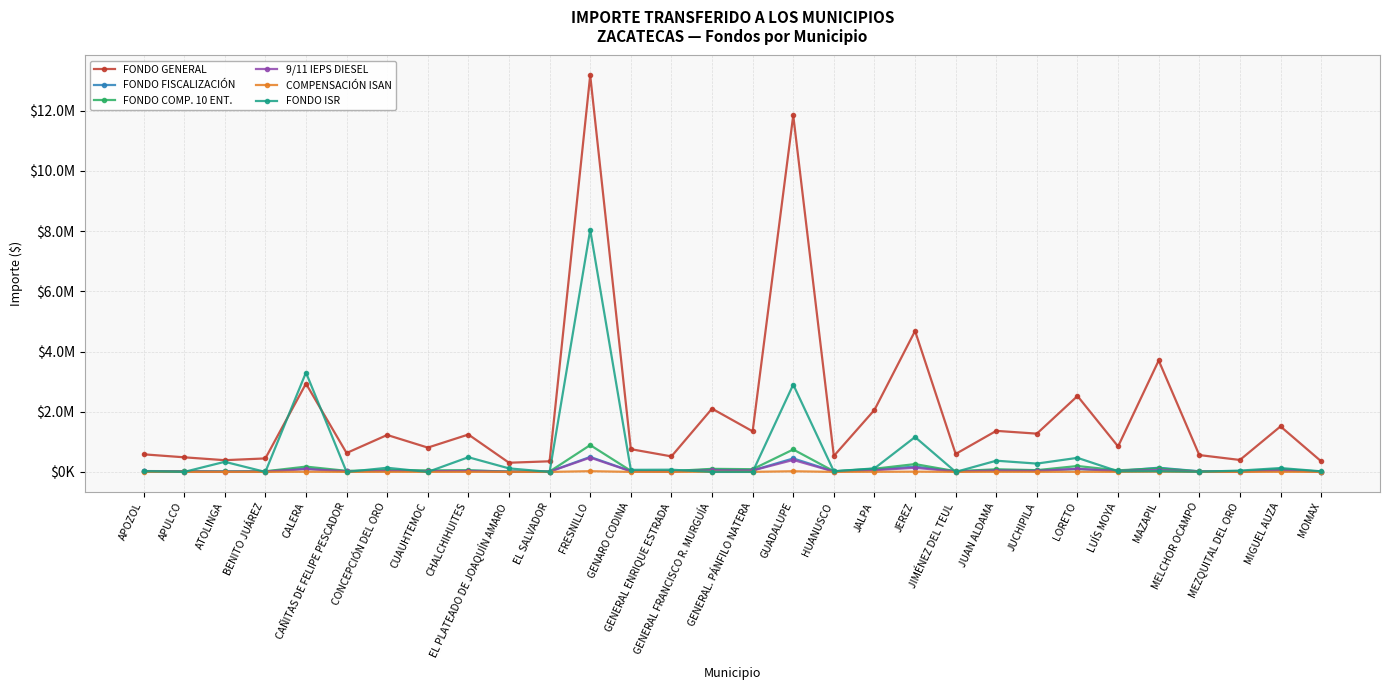

Reading left to right, what are all the values shown in this chart?

FONDO GENERAL: 584944	485760	390216	448633	2933599	628210	1227471	808247	1242770	305338	353120	13174260	756451	515905	2102063	1348578	11844542	530143	2059548	4682954	597063	1364226	1271654	2521489	846722	3701530	560137	397706	1512281	354434
FONDO FISCALIZACIÓN: 22123	18372	14758	16968	110952	23760	46424	30569	47003	11548	13355	498266	28610	19512	79502	51005	447974	20051	77894	177115	22582	51597	48095	95366	32024	139996	21185	15042	57196	13405
FONDO COMP. 10 ENT.: 29249	23619	14636	21362	176491	35781	60325	50427	52865	9881	13711	891430	38275	26851	102930	90753	745685	21871	106130	259978	23353	88284	59292	196252	52970	120525	17912	14788	94936	13364
9/11 IEPS DIESEL: 15590	12589	7801	11386	94072	19072	32154	26878	28178	5267	7309	475142	20402	14312	54863	48372	397459	11657	56568	138572	12447	47056	31603	104605	28234	64241	9547	7882	50602	7124
COMPENSACIÓN ISAN: 1087	903	725	834	5453	1168	2282	1502	2310	568	656	24488	1406	959	3907	2507	22016	985	3828	8704	1110	2536	2364	4687	1574	6880	1041	739	2811	659
FONDO ISR: 24766	0	336414	0	3301494	0	137988	175	487944	117796	0	8040390	69549	73939	0	0	2901695	20714	117955	1158543	0	372713	277005	467804	19945	24012	5643	44660	128950	20164